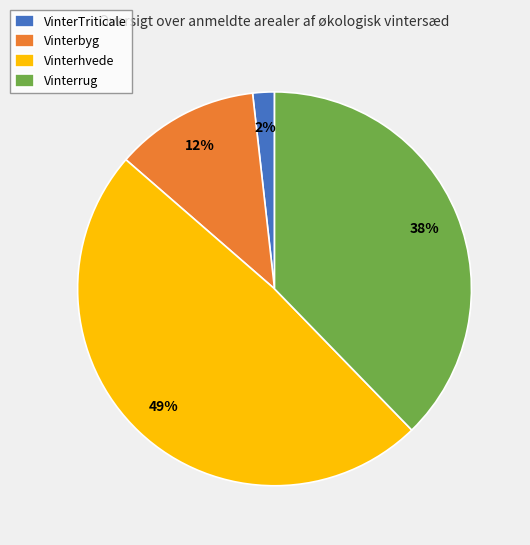

Is there any slice that represents more than half of the pie?

No